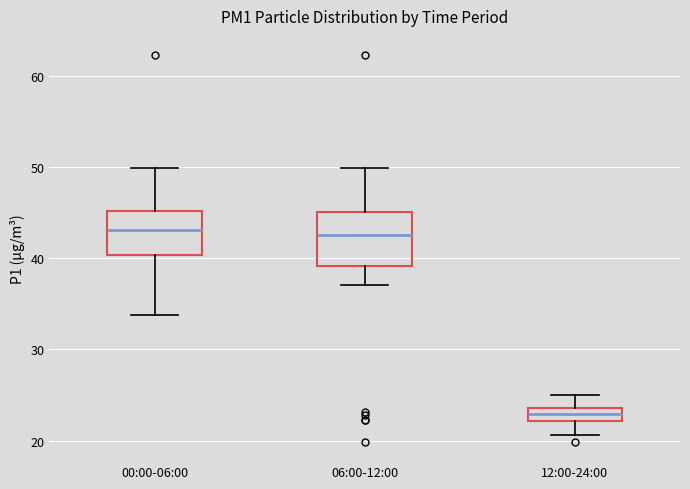

Comparing the boxes themselves (not the whiskers), which one is the tallest?

06:00-12:00